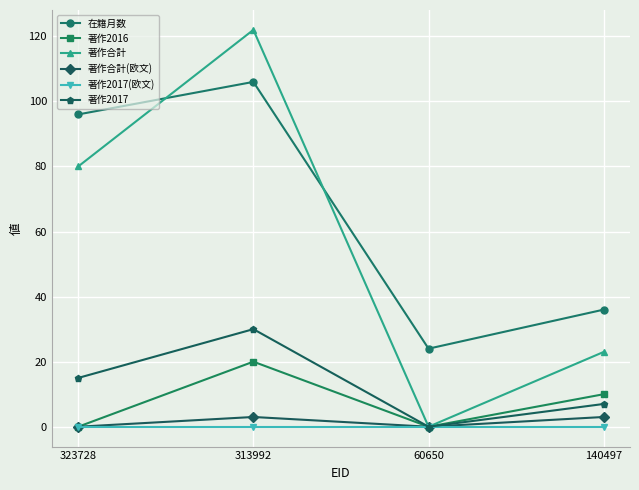

The 著作合計(欧文) series shows 3 at 140497. True or false?

True